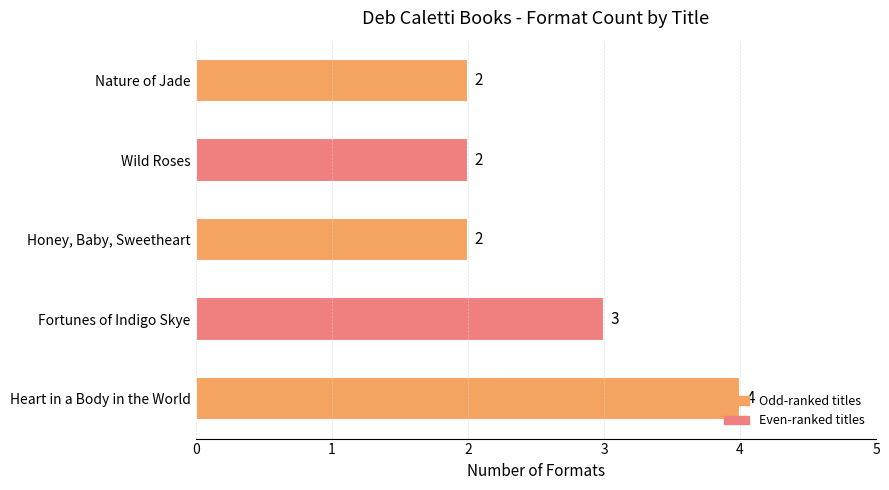

What is the average value?

3